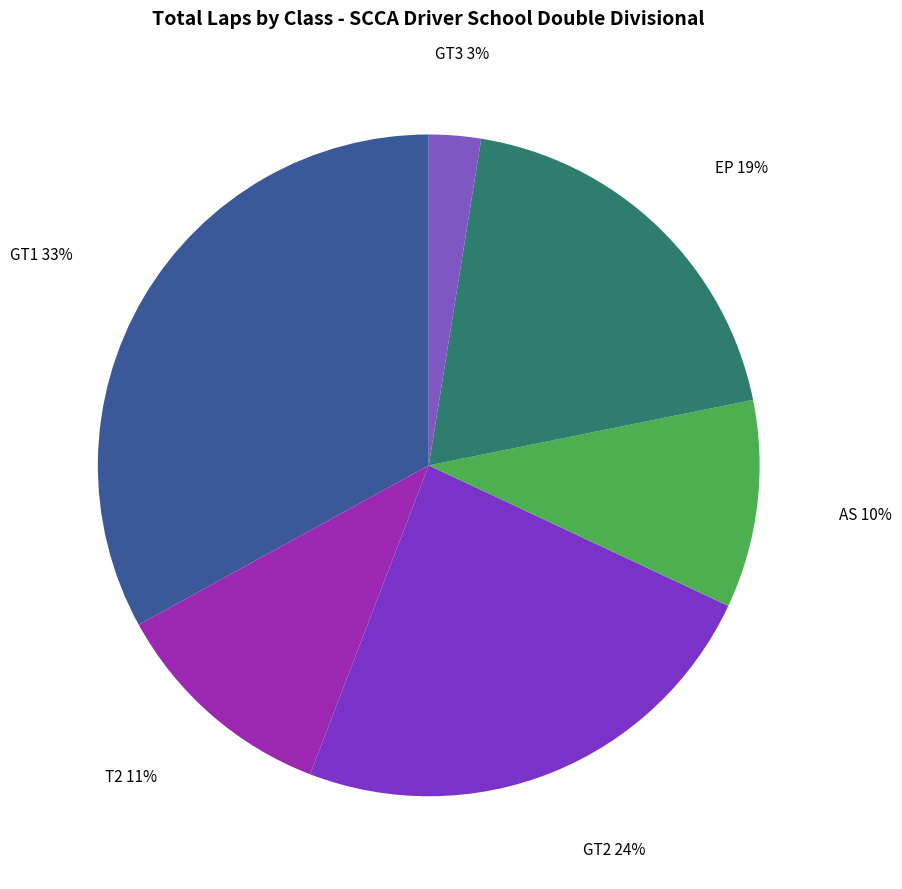

Is the sum of AS and GT2 greater than half?

No